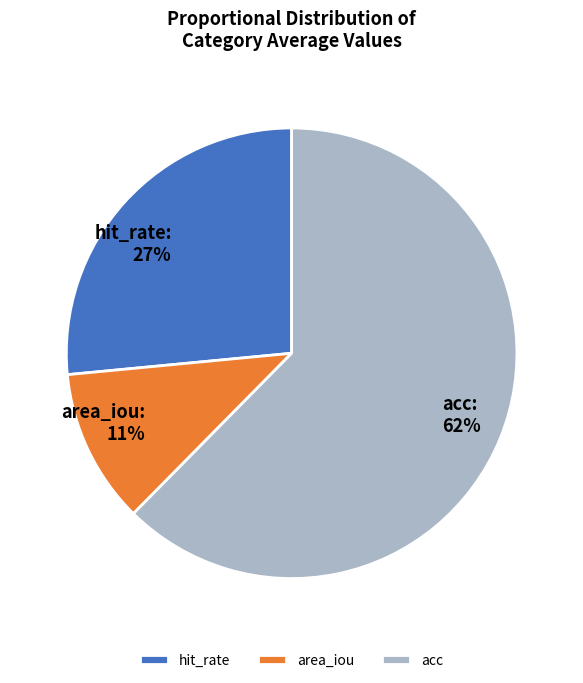

What percentage is the hit_rate slice, to the nearest percent?

27%